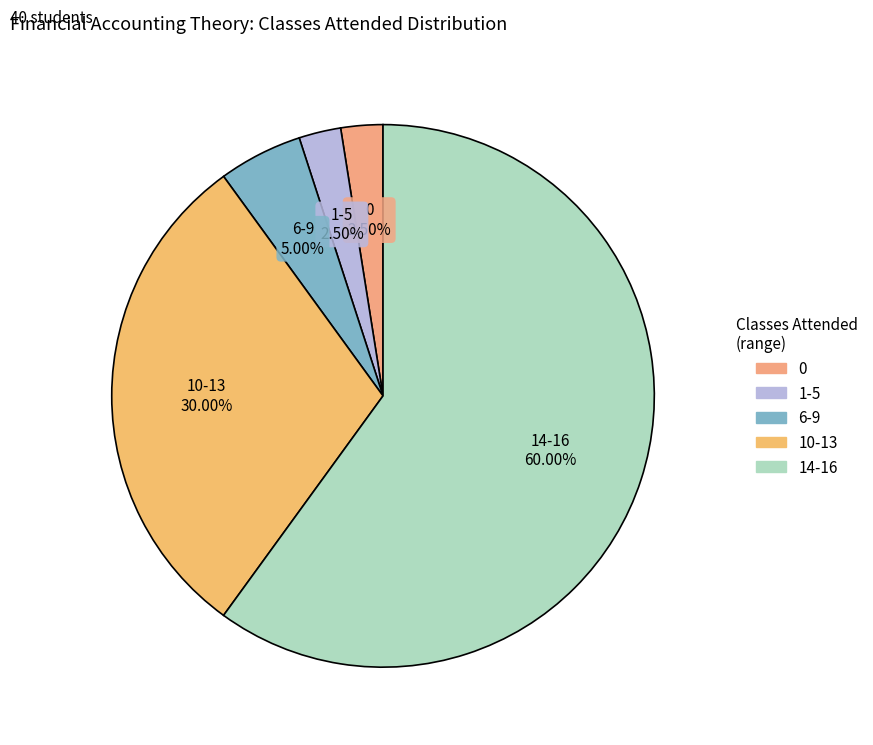

Approximately how many times larger is the value at 10-13 compared to 6-9?

6.0